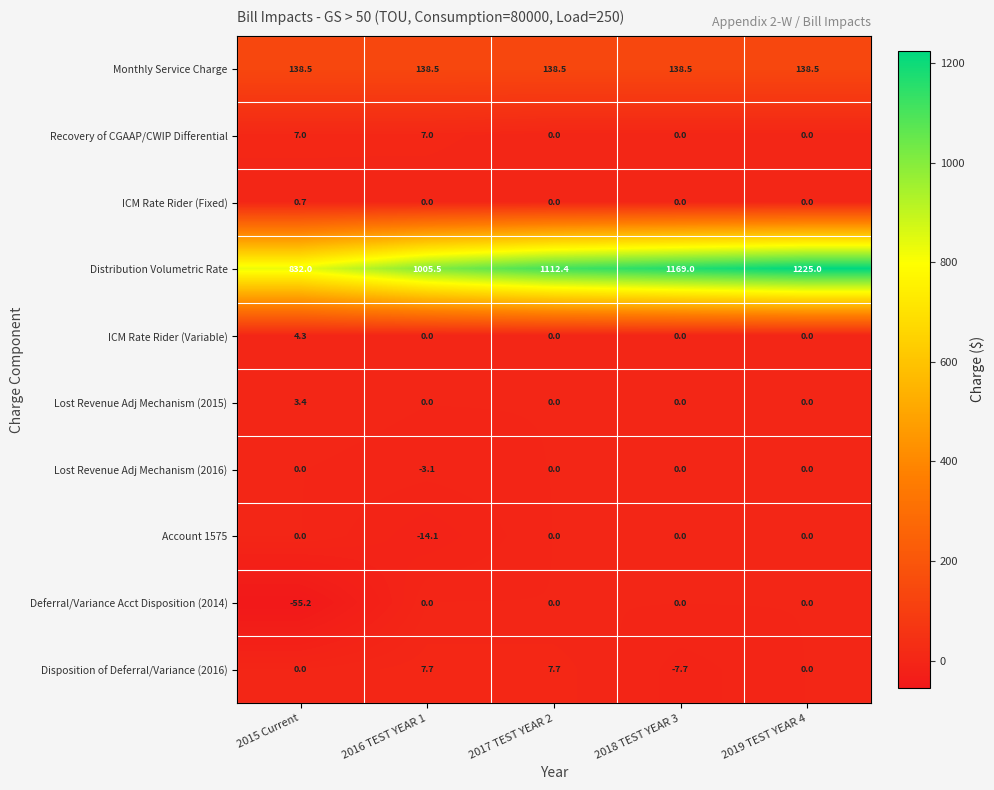

Which series has the largest total across all categories?

Distribution Volumetric Rate